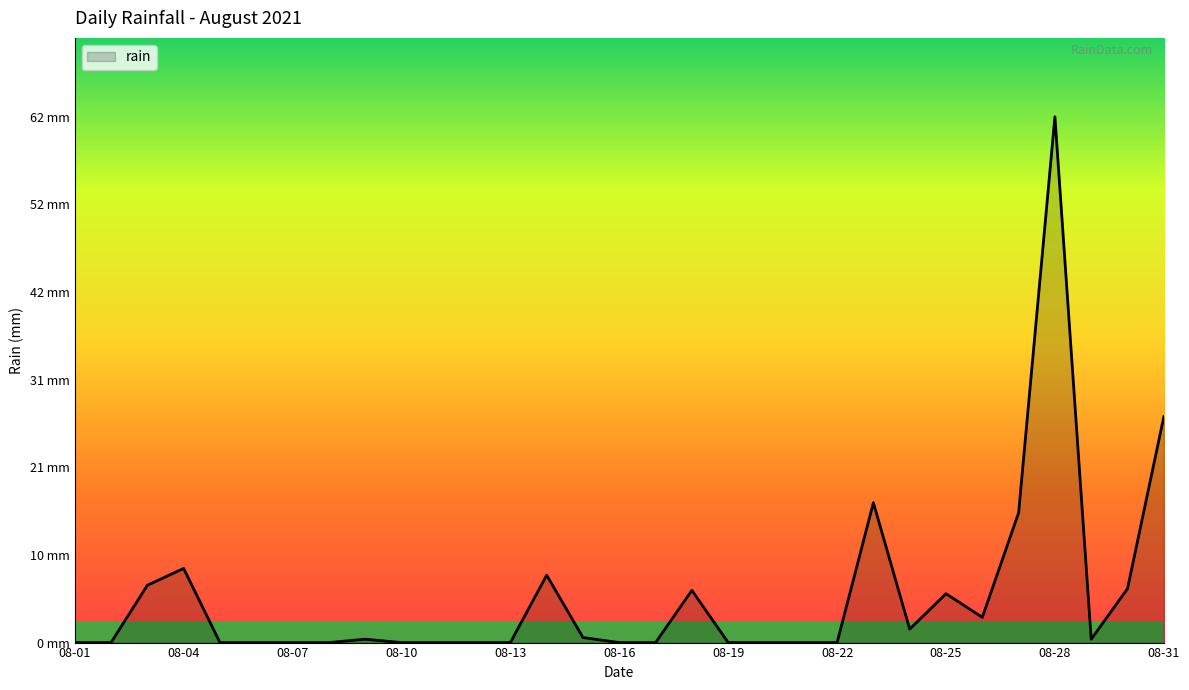

Does the chart have visible grid lines?

No